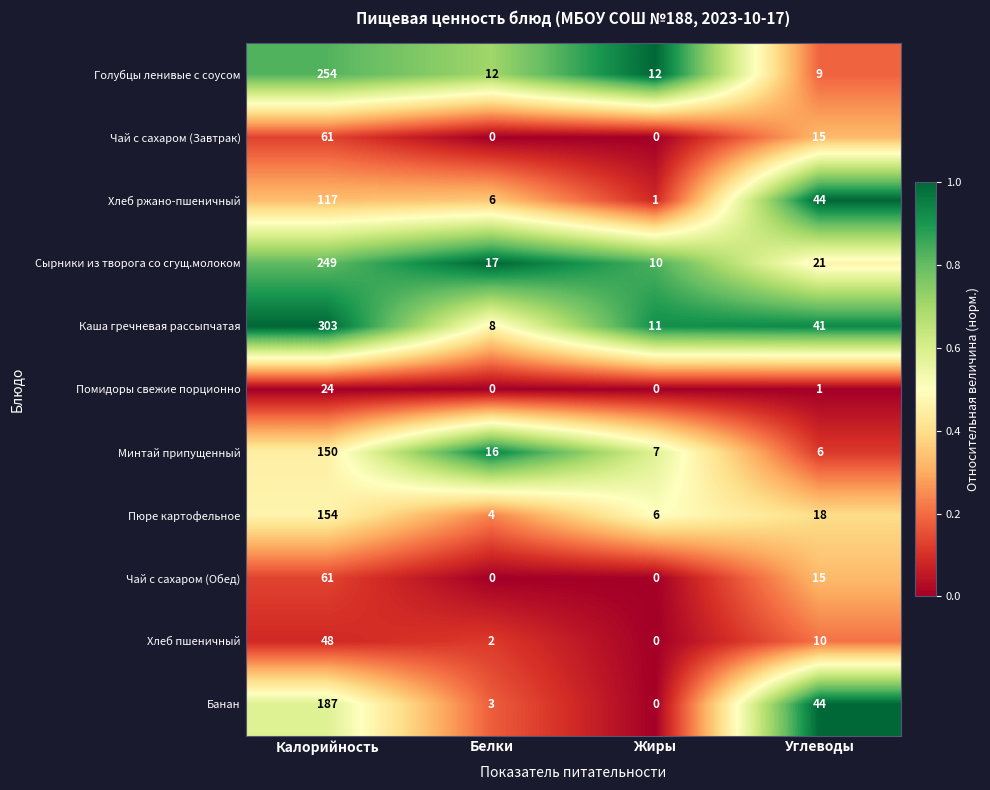

What is the lowest value of the Минтай припущенный series?

6